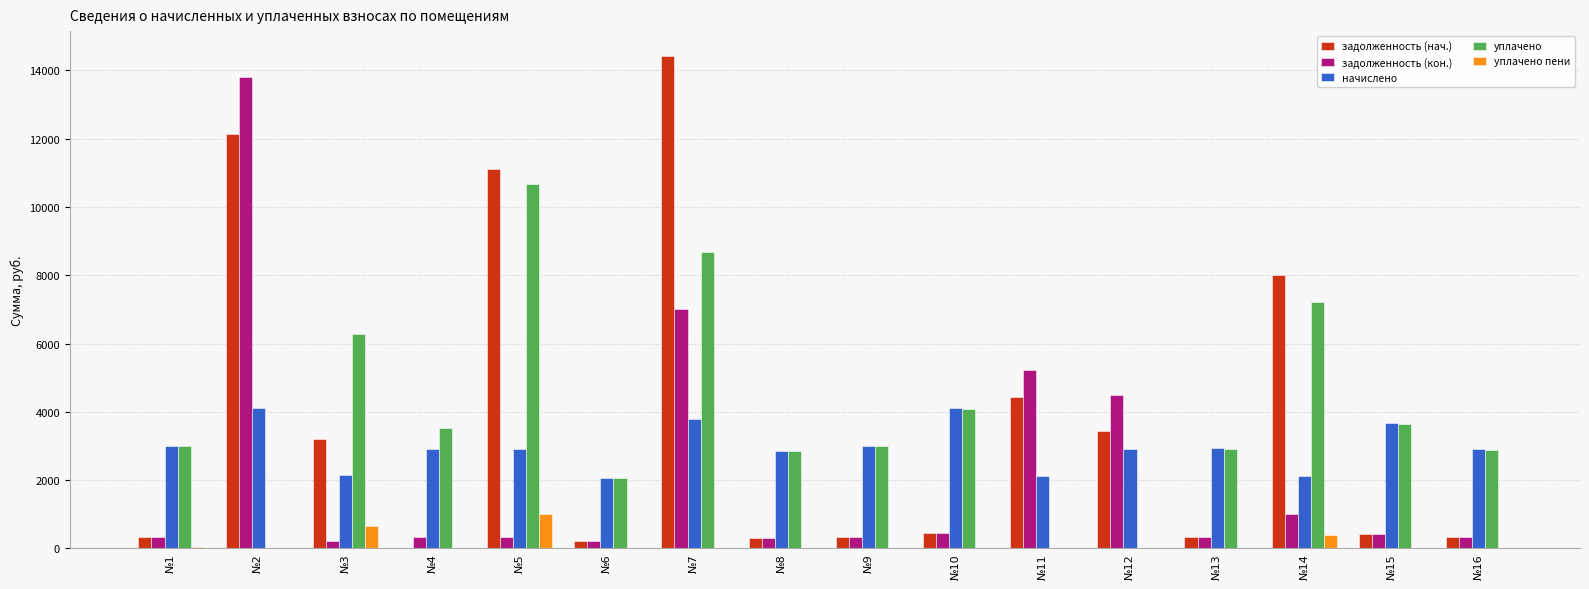

At which label does уплачено пени reach its peak?

№5